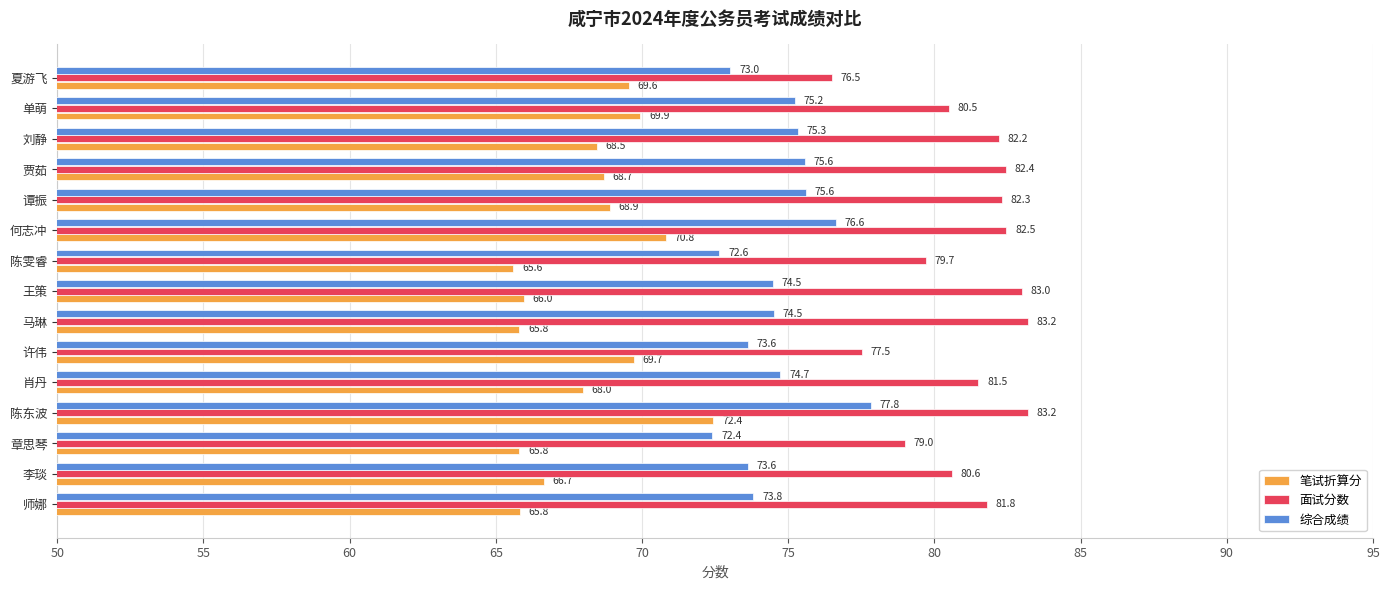

Which category has the highest value in the 笔试折算分 series?

陈东波